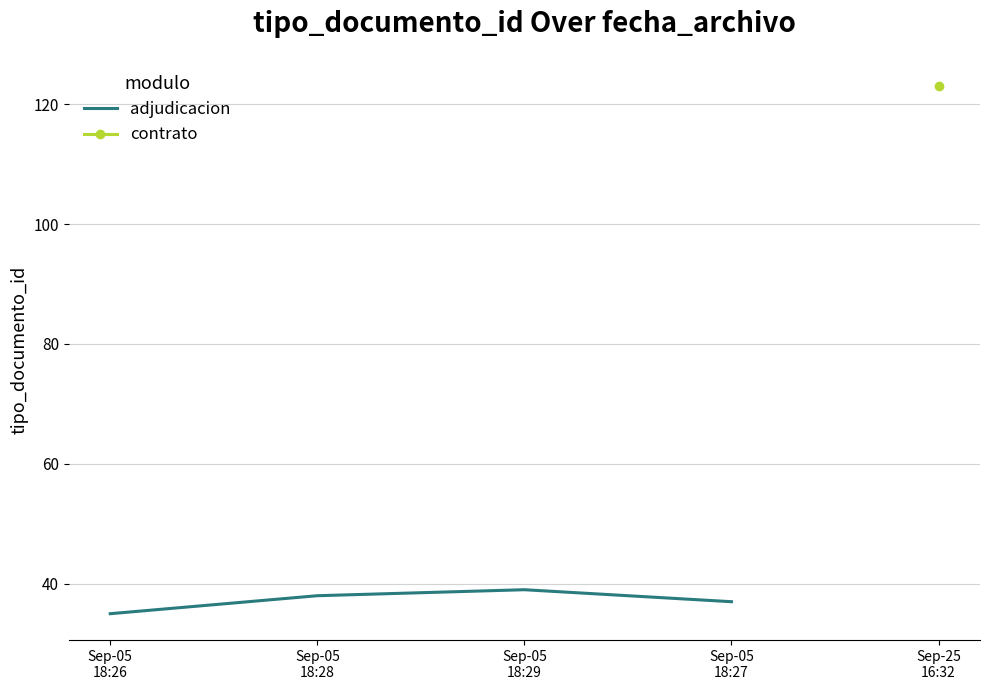

What is the change in value from Sep-05
18:26 to Sep-05
18:29?

+4